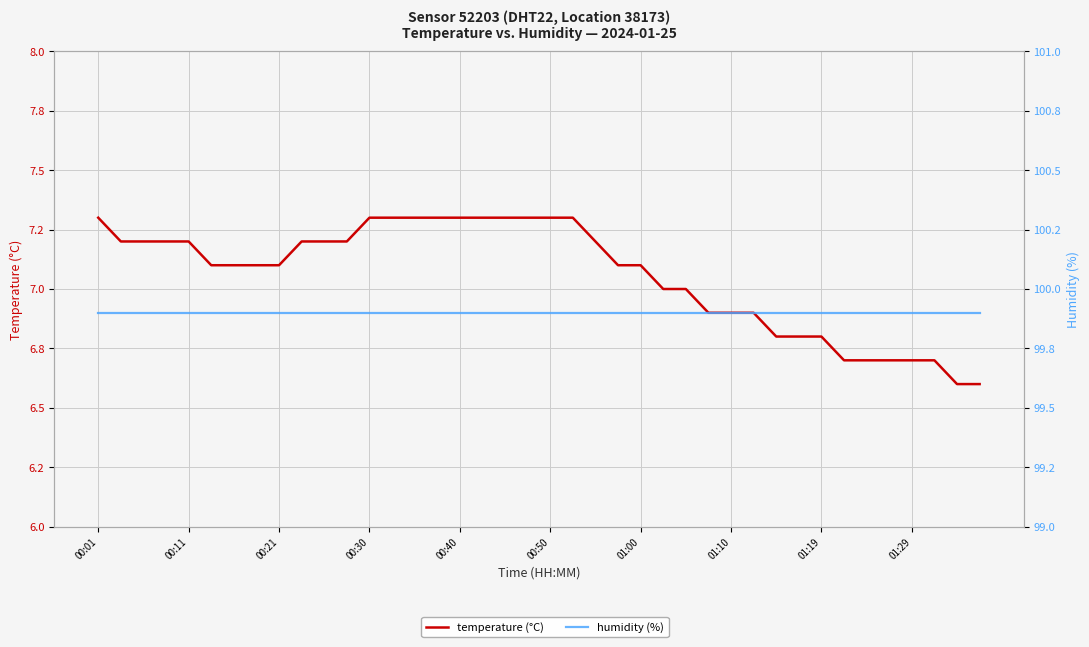

What is the sum of all humidity (%) values?

3996.0